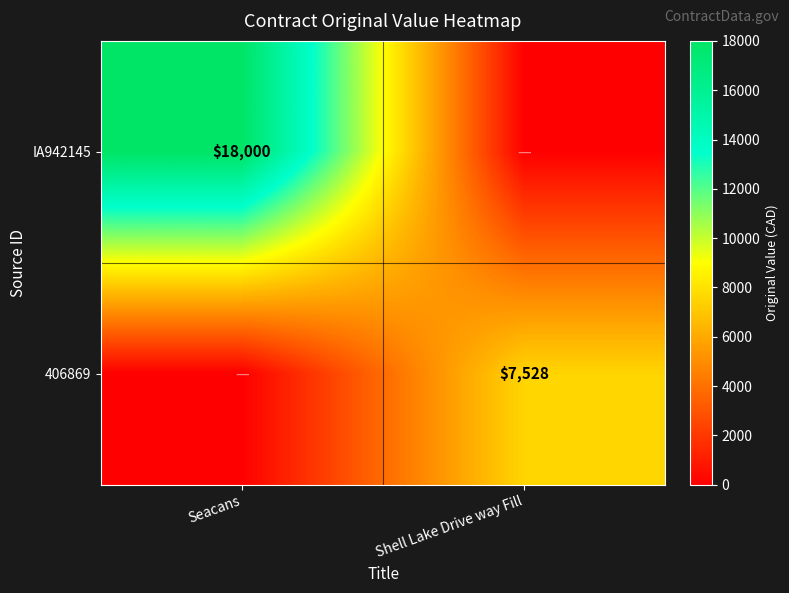

What is the maximum value shown in the chart?

18000